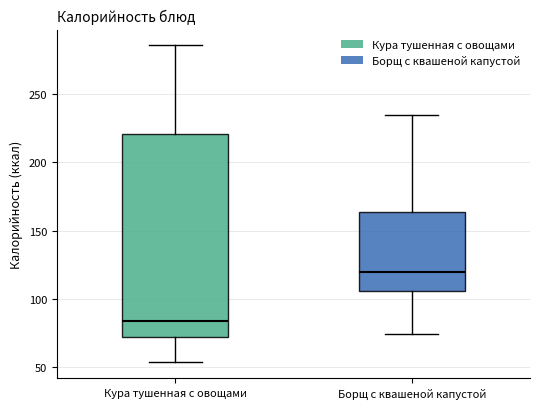

Which box's median line is the lowest?

Кура тушенная с овощами